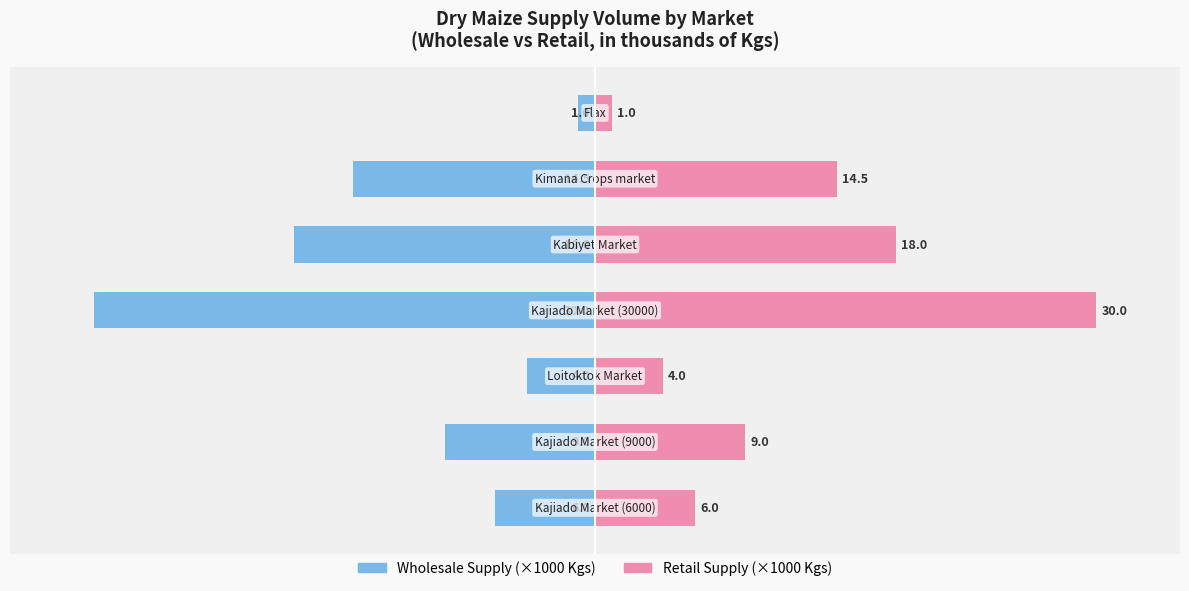

Reading left to right, what are all the values shown in this chart?

Wholesale Supply (×1000 Kgs): −40=-6.0	−30=-9.0	−20=-4.0	−10=-30.0	0=-18.0	10=-14.5	20=-1.0
Retail Supply (×1000 Kgs): −40=6.0	−30=9.0	−20=4.0	−10=30.0	0=18.0	10=14.5	20=1.0